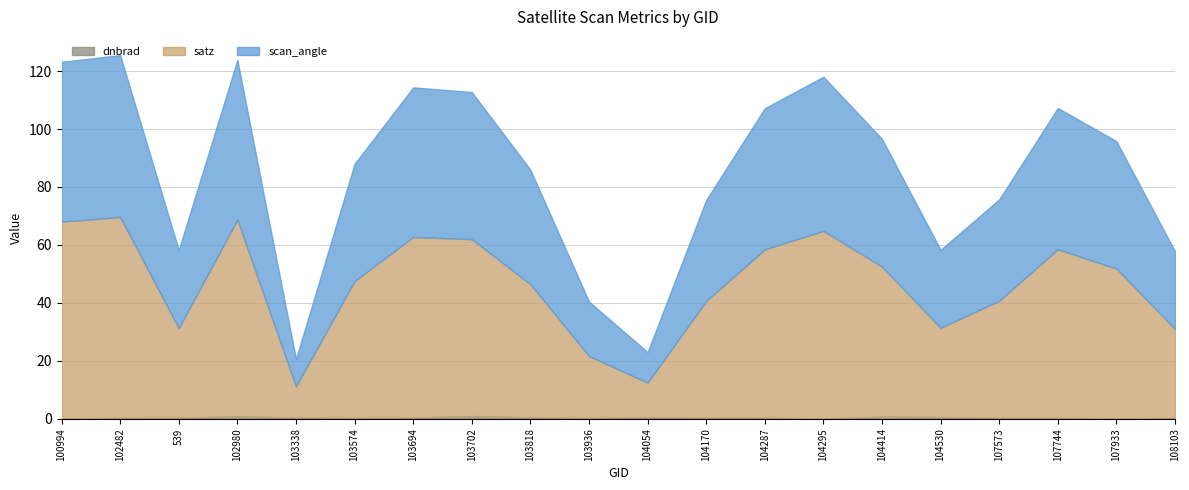

What is the total value across all series at 104054?

23.0